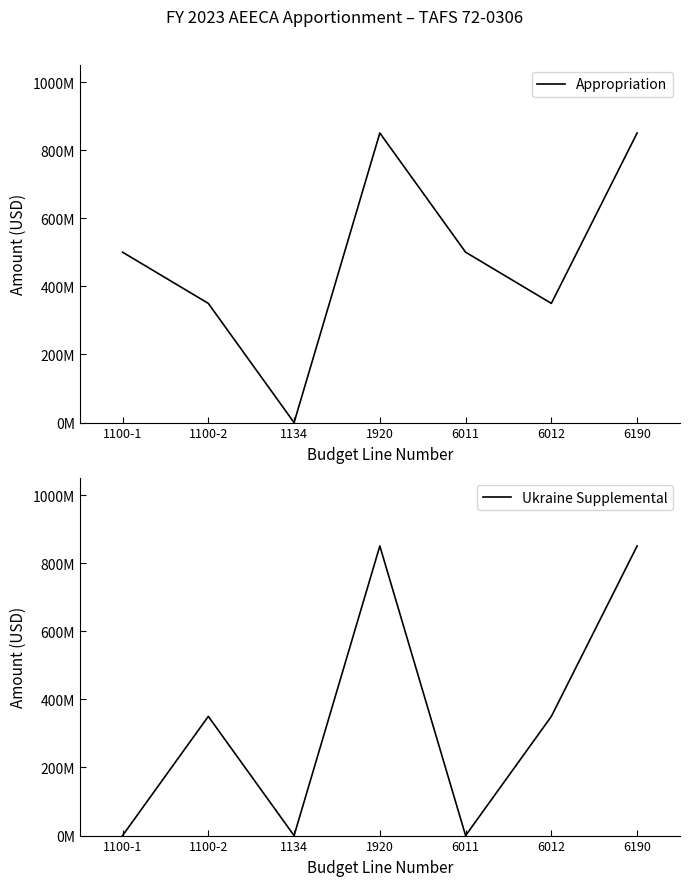

How many distinct data groups are displayed?

2